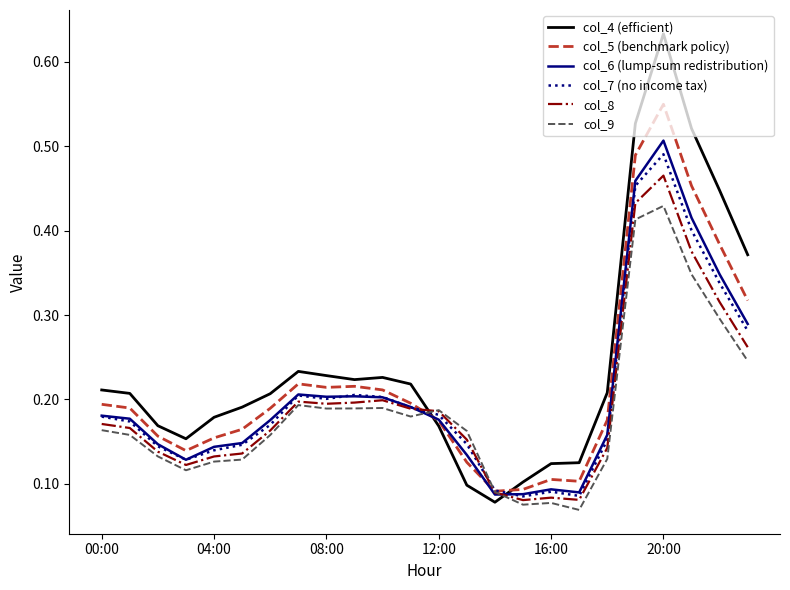

True or false: col_8 and col_4 (efficient) cross at least once.

True